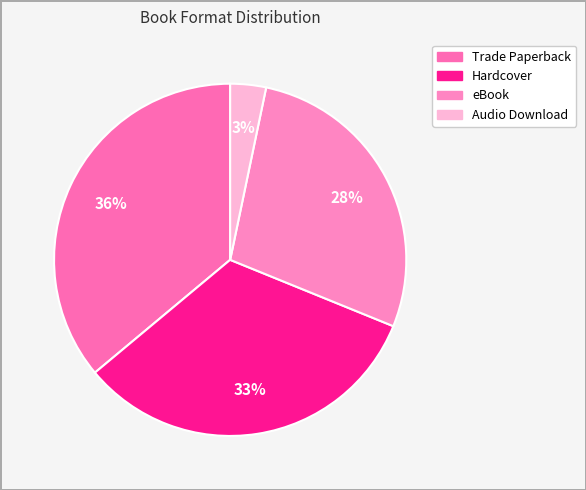

How many segments does this pie chart have?

4